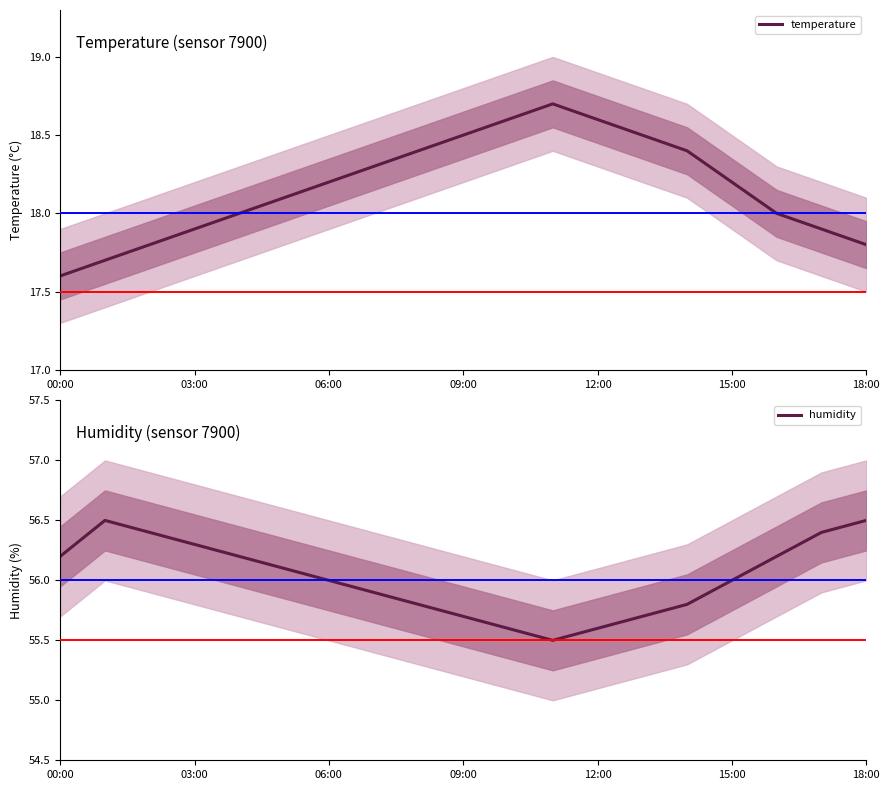

Which series has the largest range (max minus min)?

temperature